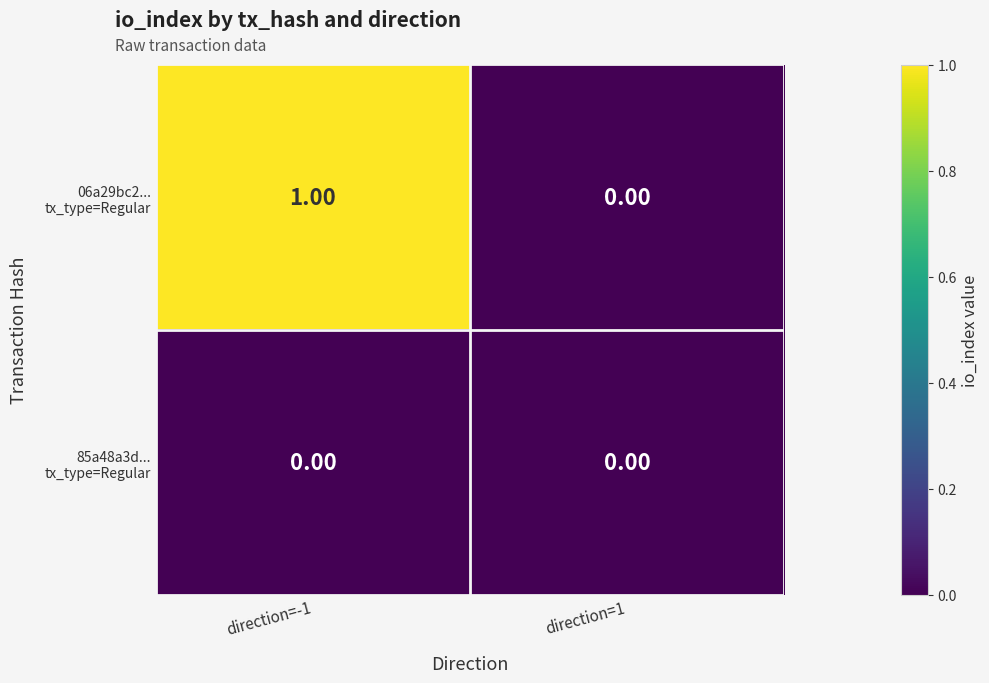

Which label corresponds to the largest value in the chart?

direction=-1